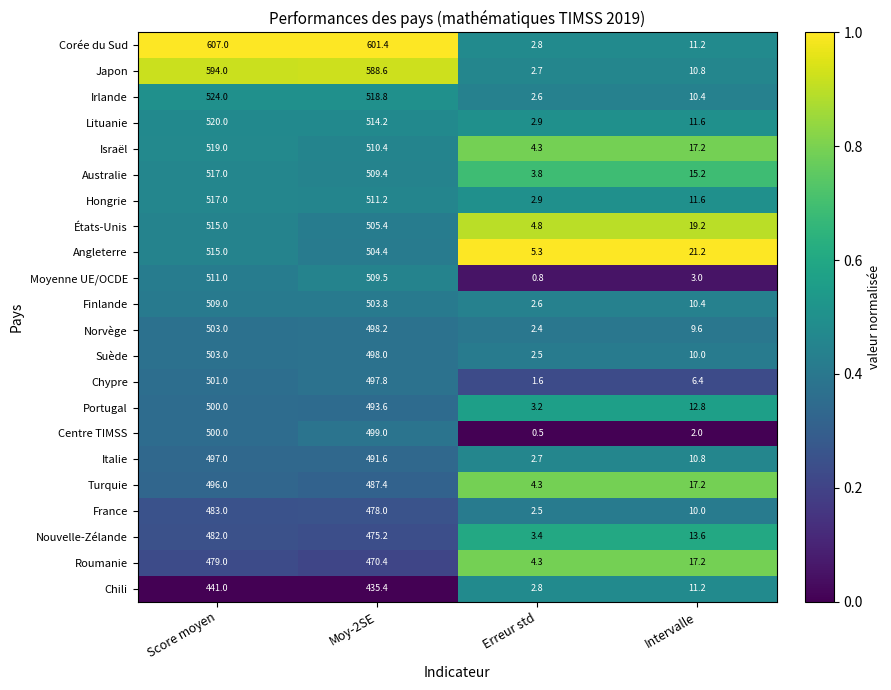

Which category has the highest value in the Corée du Sud series?

Score moyen